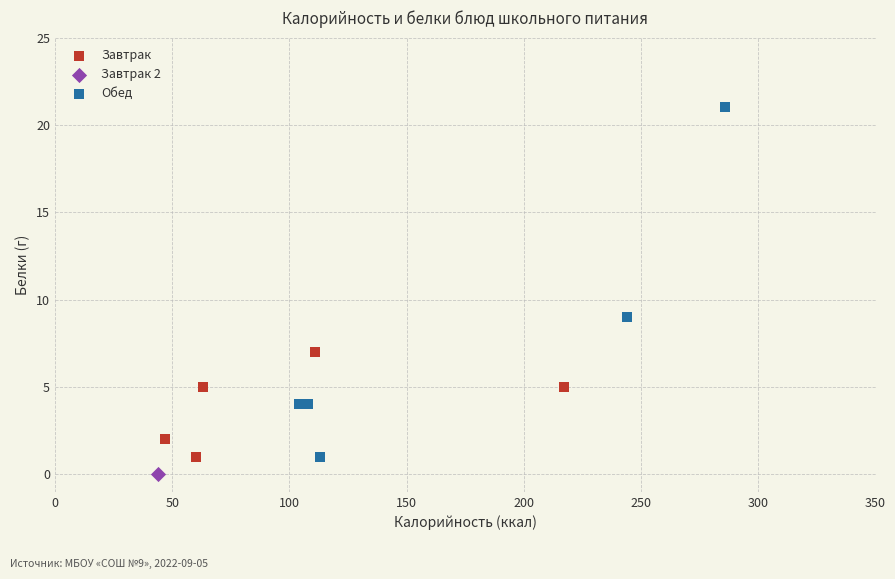

Which series contains the highest Y value?

Обед